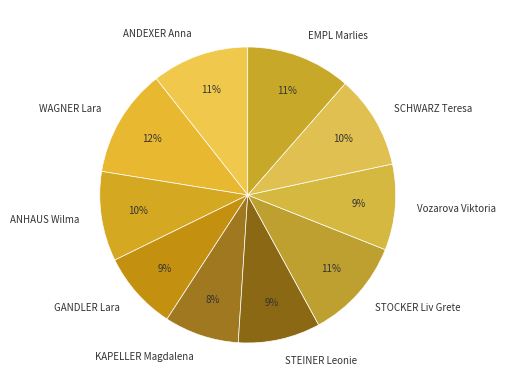

To the nearest percent, what is the average slice percentage?

10%